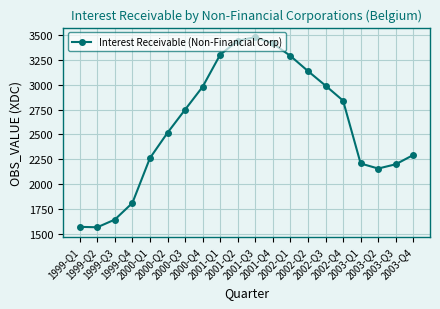

True or false: the data shows 1094.5 at 1999-Q3.

False